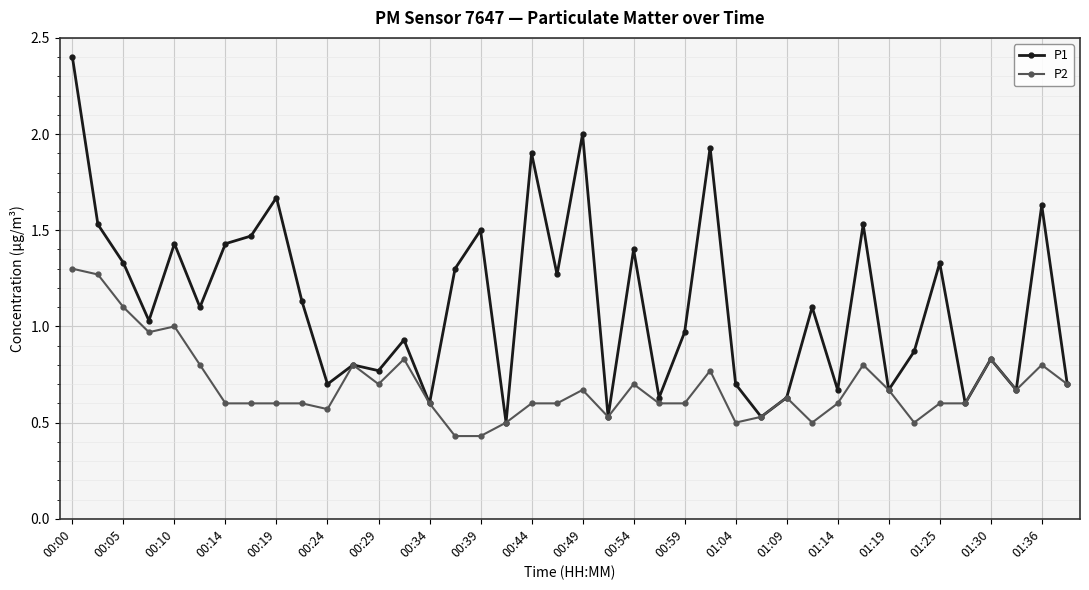

True or false: P2 has more than 2 points higher than both neighbors.

True